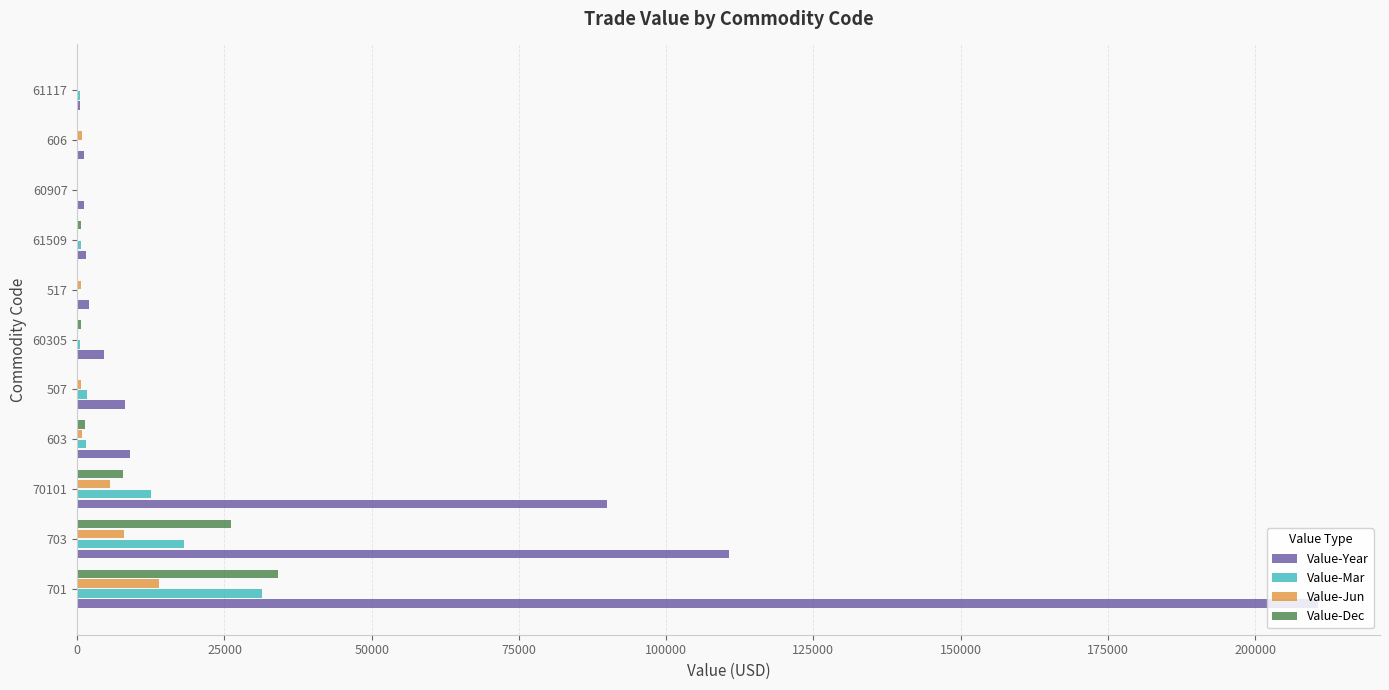

Which series has the largest total across all categories?

Value-Year